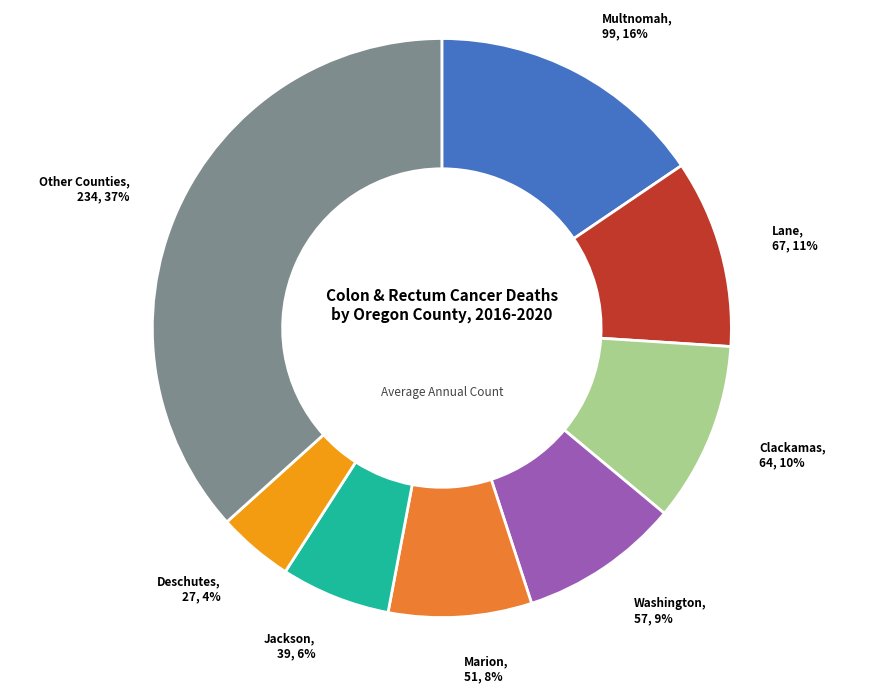

To the nearest percent, what is the difference between the Other Counties and Lane slice percentages?

26%